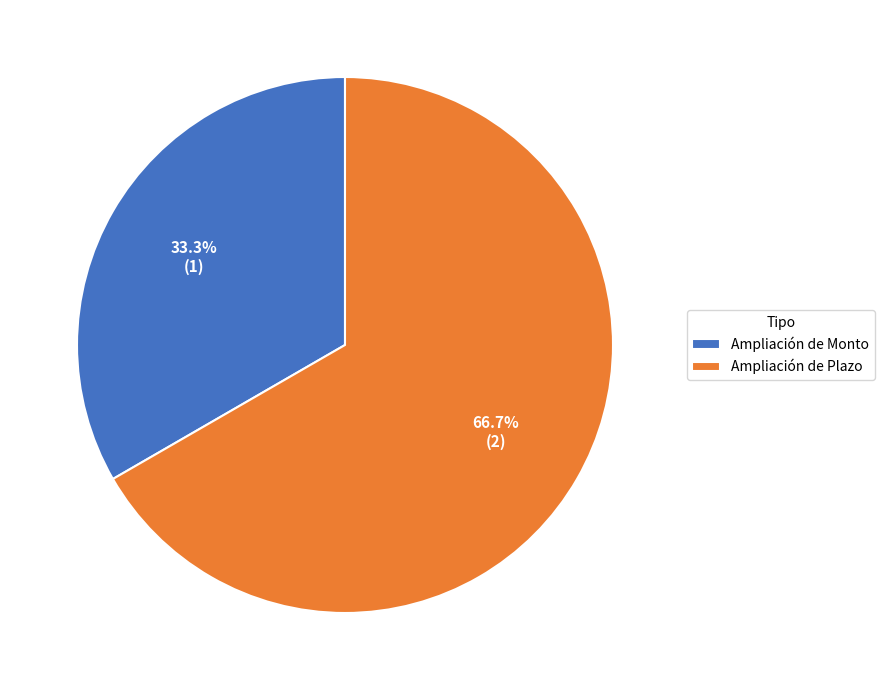

To the nearest percent, what is the difference between the largest and smallest slice percentages?

33%